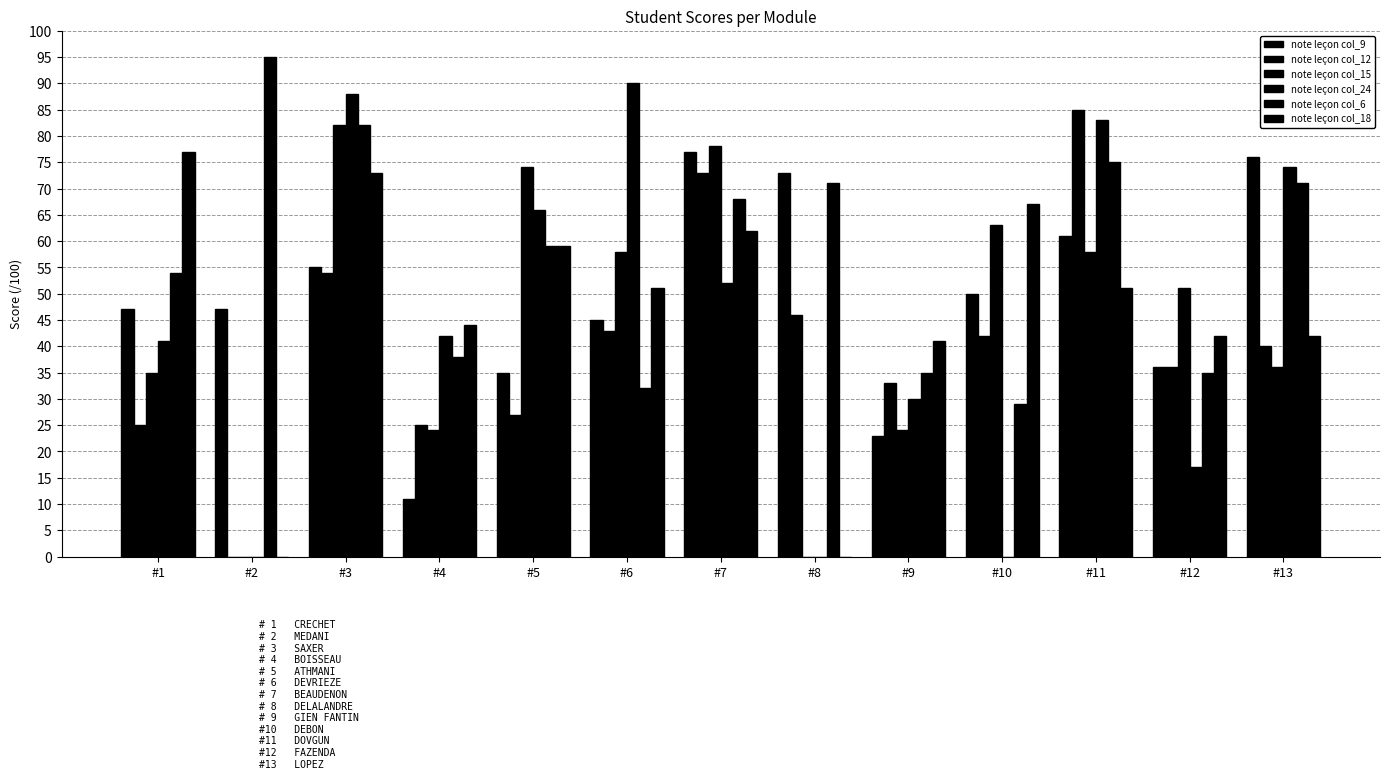

Where does the note leçon col_6 series first go above 59?

#2